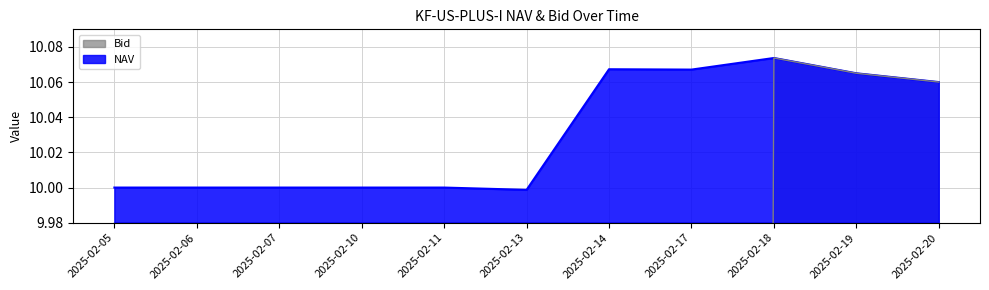

What is the sum of the NAV values at 2025-02-06 and 2025-02-13?

20.0